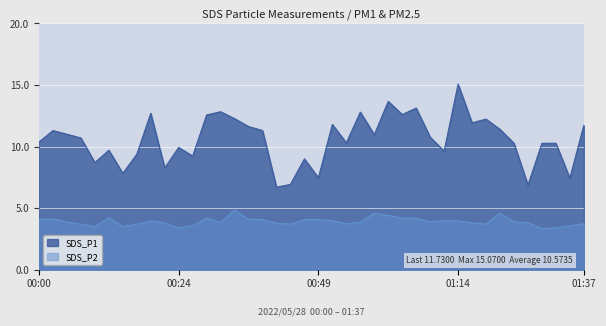

How many data points in SDS_P1 are less than 10?

14